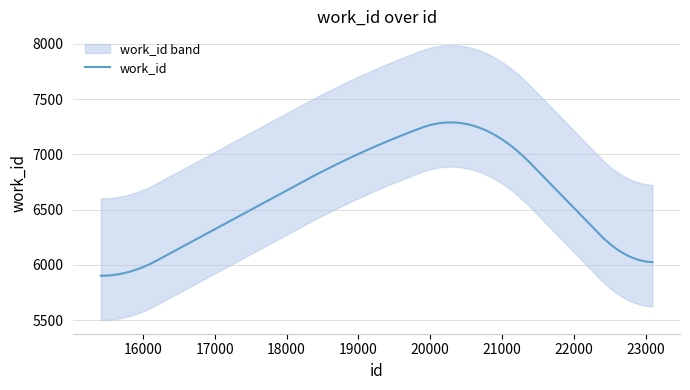

What is the value of the 7th point from the left?

7043